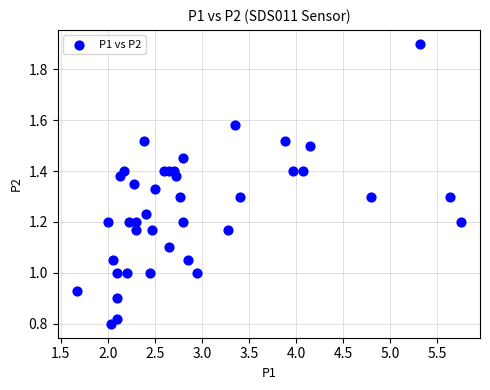

What is the range of X values (max minus min)?

4.1